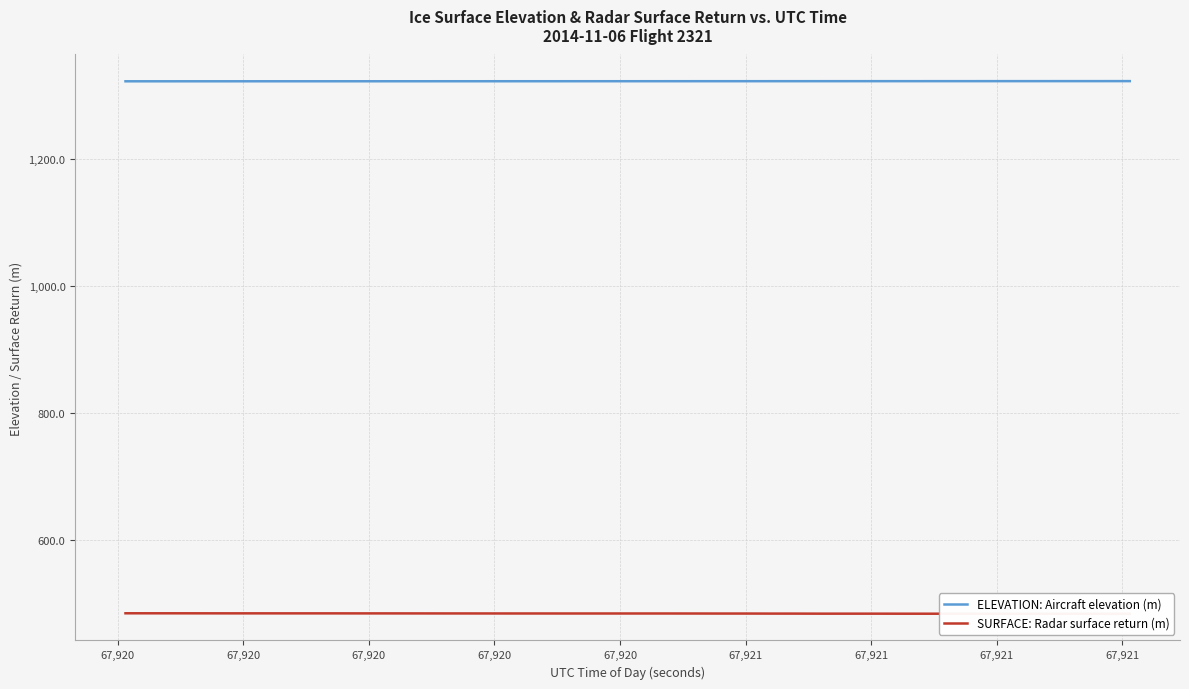

What is the minimum value for ELEVATION: Aircraft elevation (m)?

1322.8